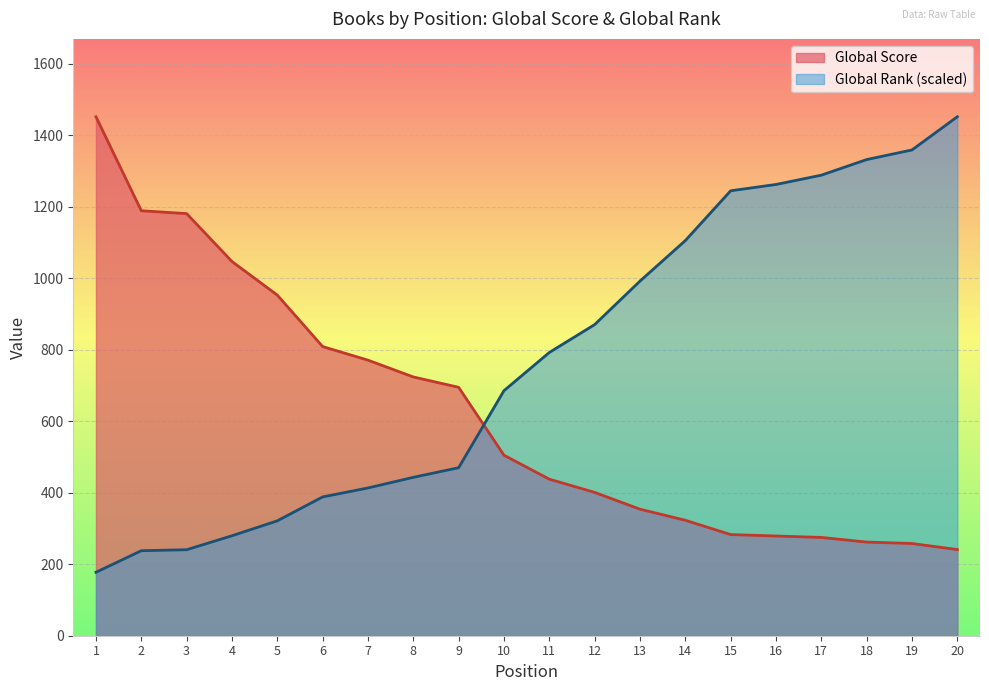

Where does the Global Score series first go above 505?

1